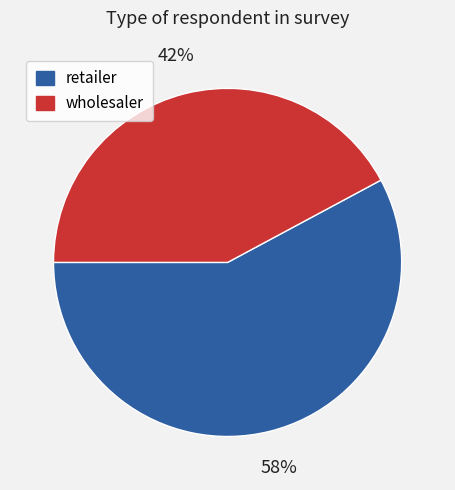

True or false: retailer accounts for 58% of the total.

True